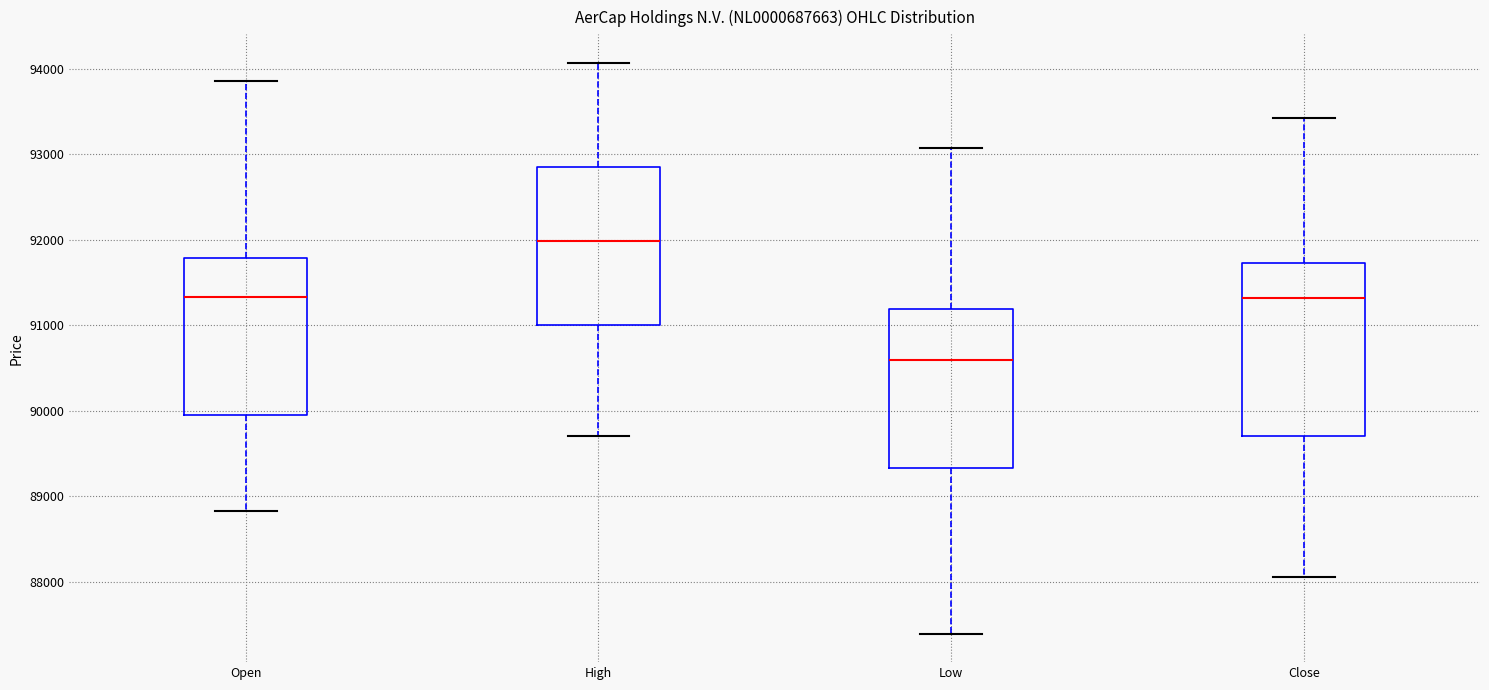

Where does the median line of the box for Low sit on the y-axis? The values are not printed on the chart, so give them approximately, as read against the axis.

90600